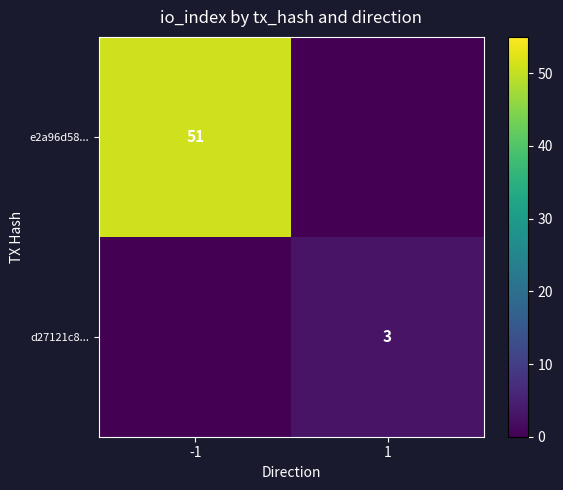

Is the value of e2a96d58... at -1 greater than the value of d27121c8... at 1?

Yes